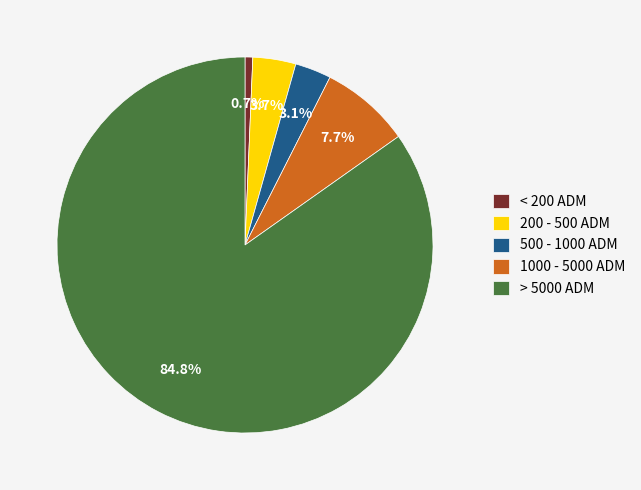

Is 500 - 1000 ADM the majority of the pie?

No